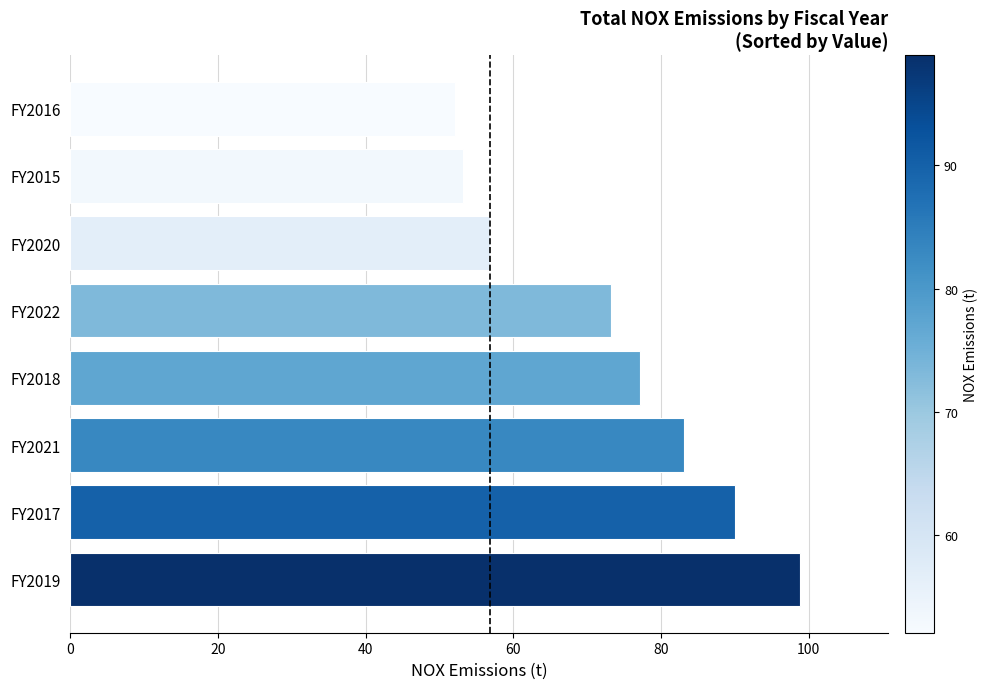

What is the change in value from FY2018 to FY2015?

-24.0